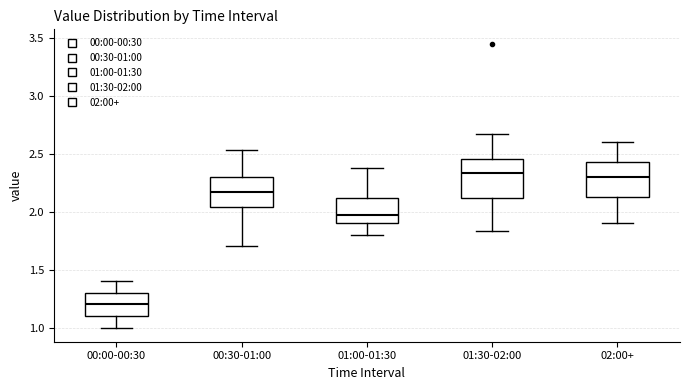

Reading left to right, transcribe this box plot: for each box, give where its median line is, the range the box spans, and where its two whiskers end, as read against the y-axis. The values are not printed on the chart, so give them approximately, as read against the axis.

00:00-00:30: median 1.20, box 1.10 to 1.30, whiskers 1.00 to 1.40
00:30-01:00: median 2.15, box 2.05 to 2.30, whiskers 1.70 to 2.55
01:00-01:30: median 1.95, box 1.90 to 2.10, whiskers 1.80 to 2.40
01:30-02:00: median 2.35, box 2.10 to 2.45, whiskers 1.85 to 2.65
02:00+: median 2.30, box 2.15 to 2.45, whiskers 1.90 to 2.60